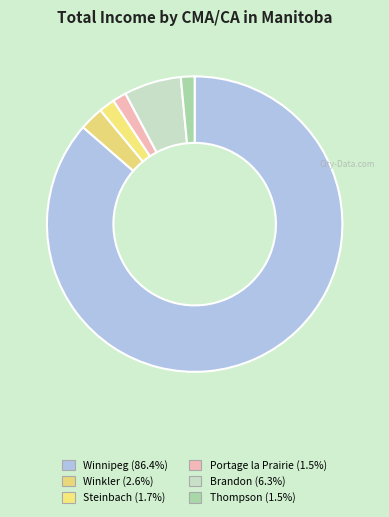

Which has a higher value, Steinbach or Winkler?

Winkler